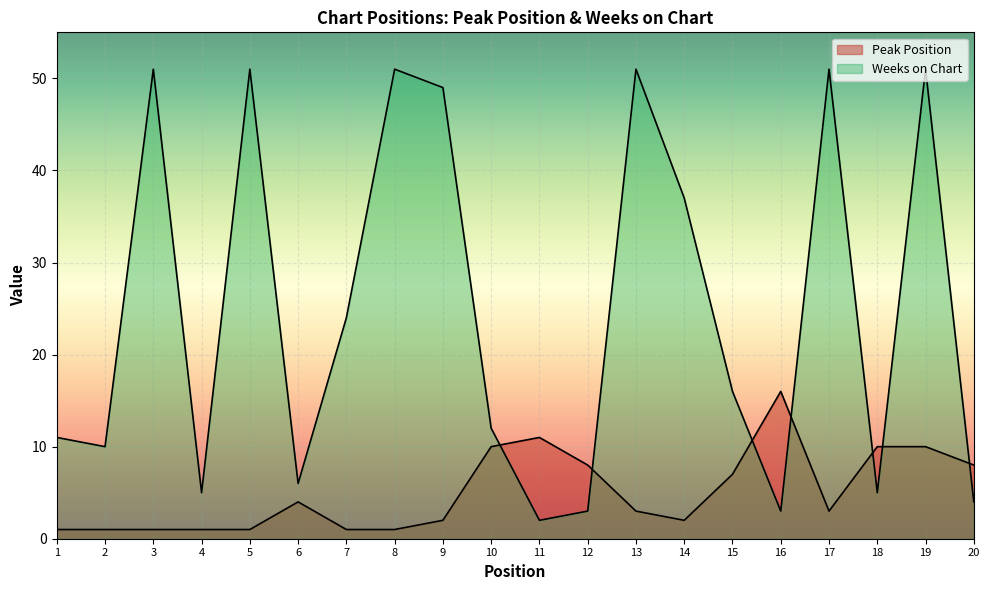

Is it true that Weeks on Chart equals 2 at 11?

True